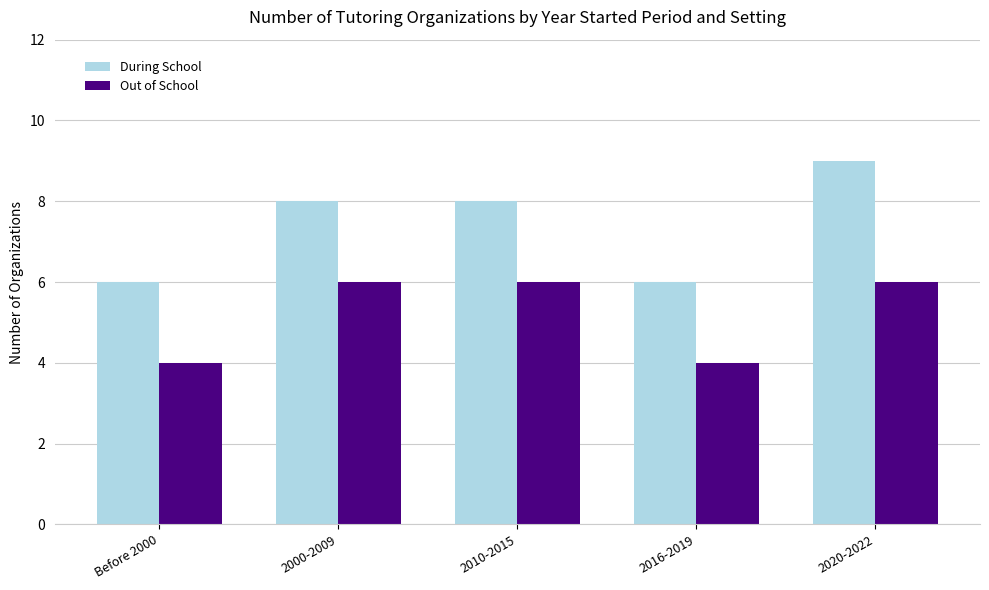

Which series changed the most between 2000-2009 and 2020-2022?

During School